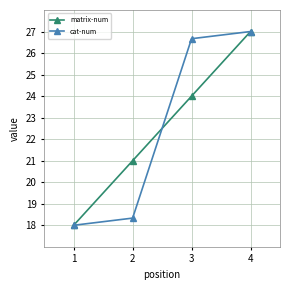

What is the value of the cat-num point at the 4th from the left?

27.0